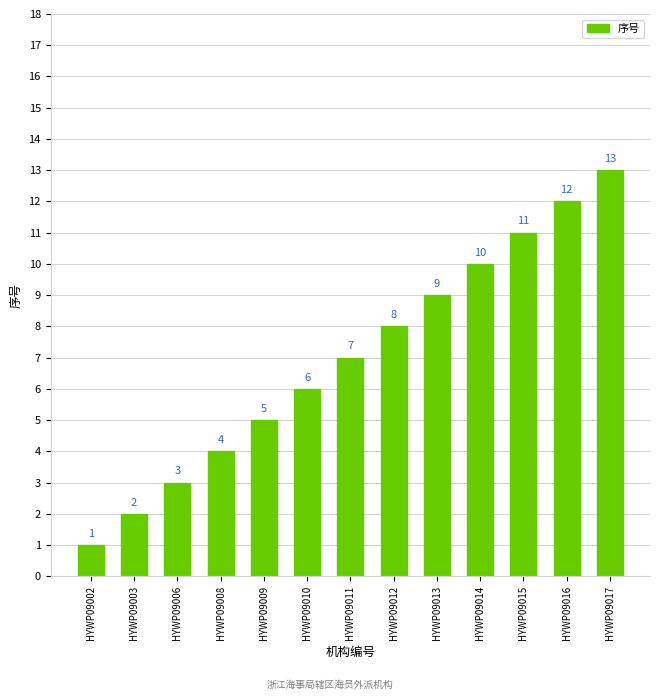

What is the sum of all values?

91